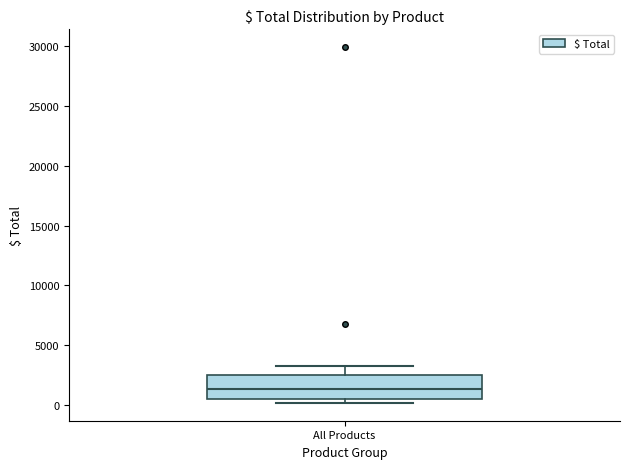

Transcribe this box plot: give where the median line is, the range the box spans, and where the two whiskers end, as read against the y-axis. The values are not printed on the chart, so give them approximately, as read against the axis.

median 1500, box 500 to 2500, whiskers 0 to 3000